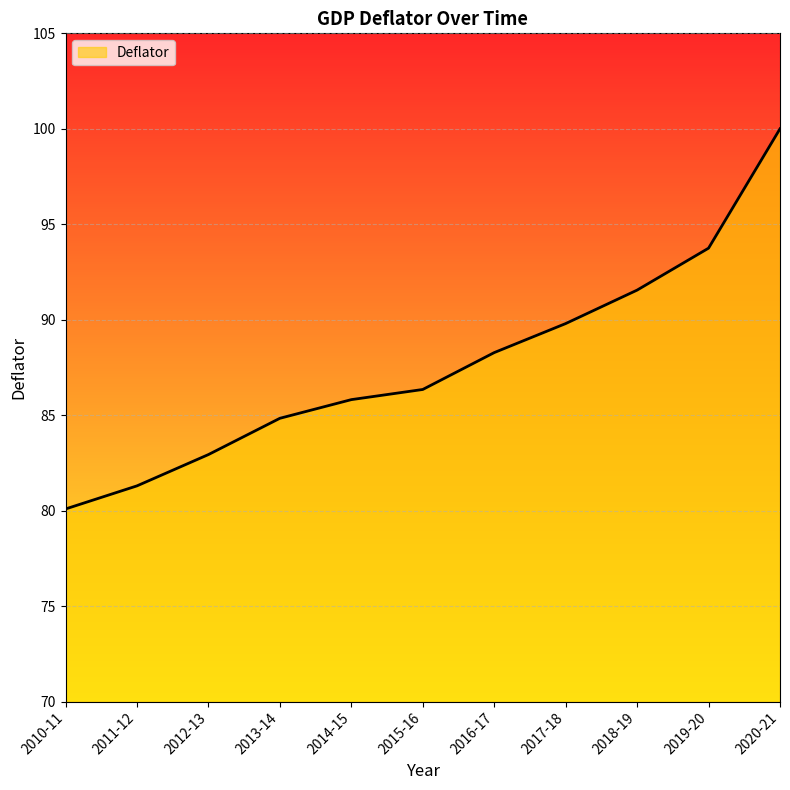

What is the approximate value at 2015-16?

86.3